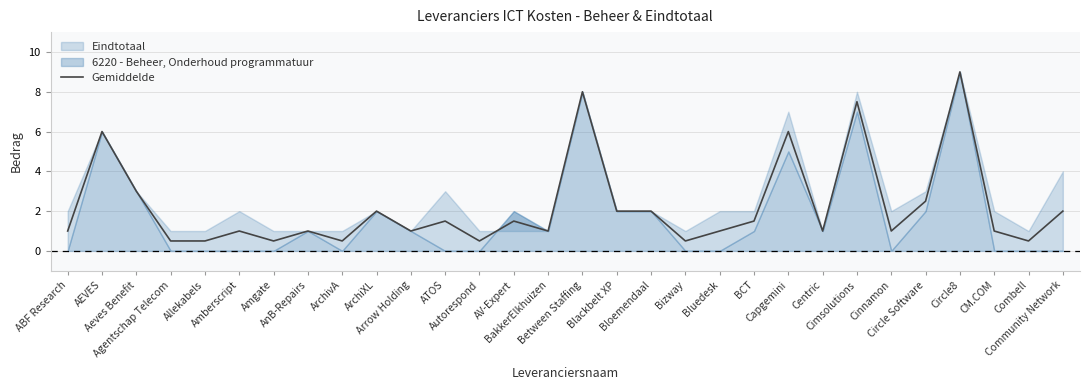

How many points are higher than both their immediate neighbors (excluding endpoints)?

10